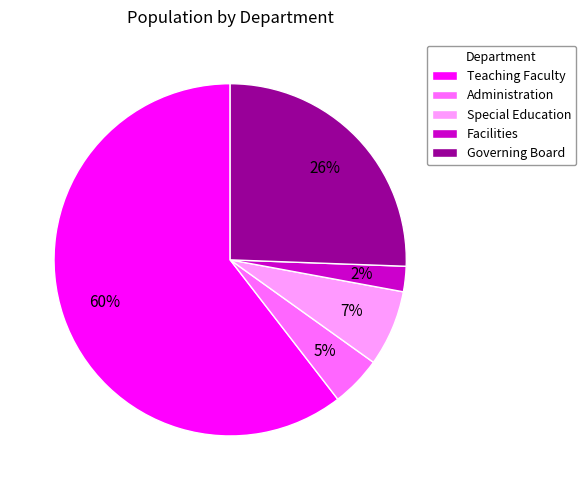

Count the number of slices in the pie.

5